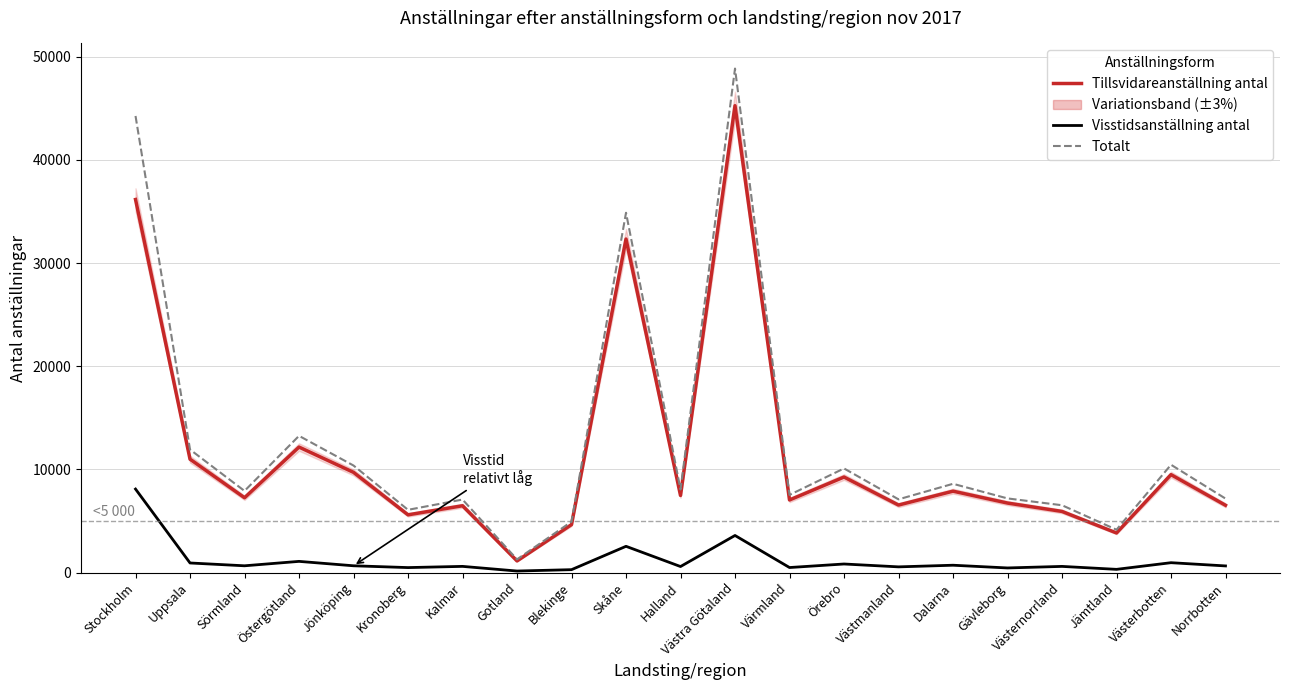

At which category does Visstidsanställning antal reach its first local peak?

Östergötland